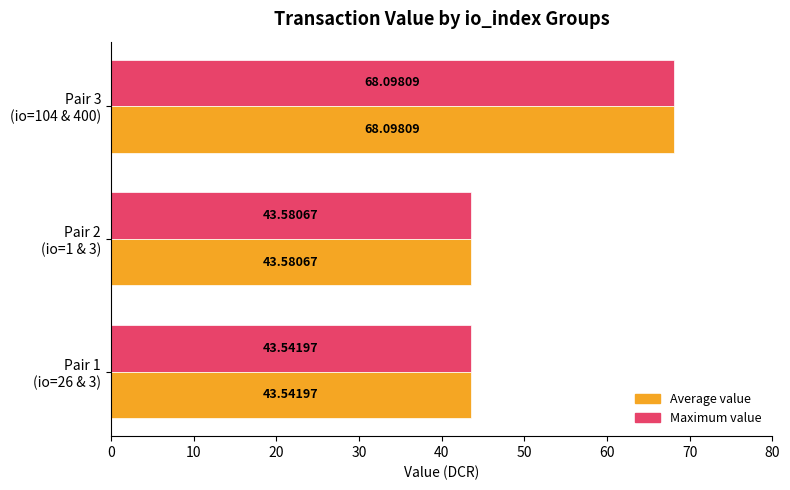

What are all the series names shown in the legend?

Average value, Maximum value